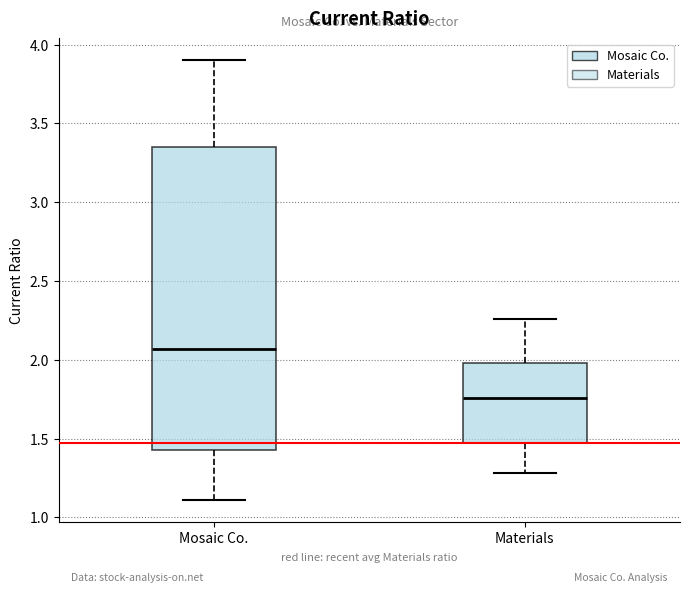

Where does the median line of the box for Materials sit on the y-axis? The values are not printed on the chart, so give them approximately, as read against the axis.

1.75